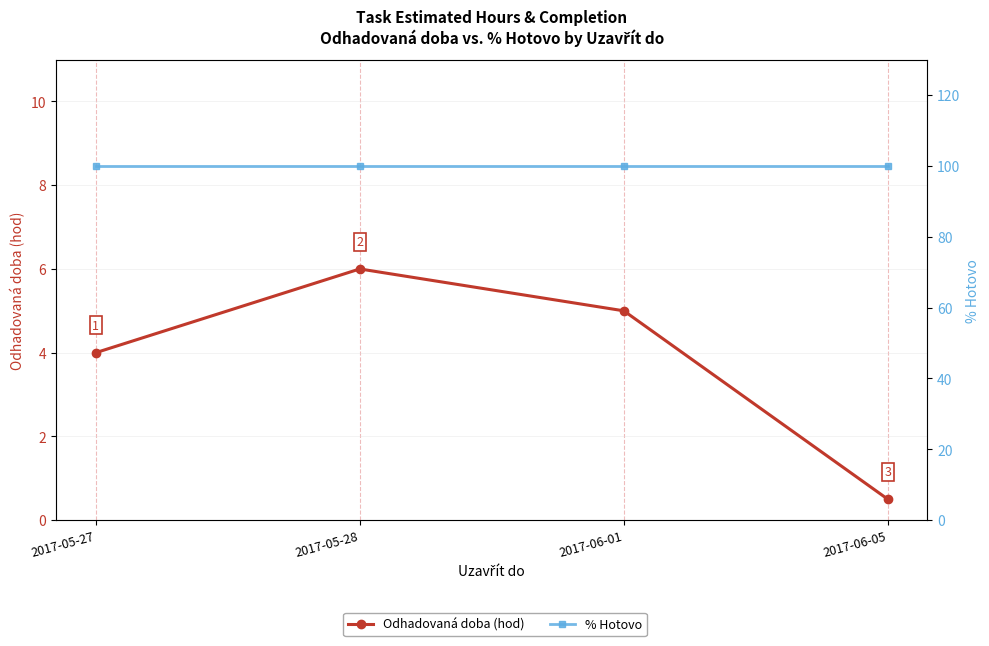

What is the value of the % Hotovo point at the 2nd from the left?

100.0